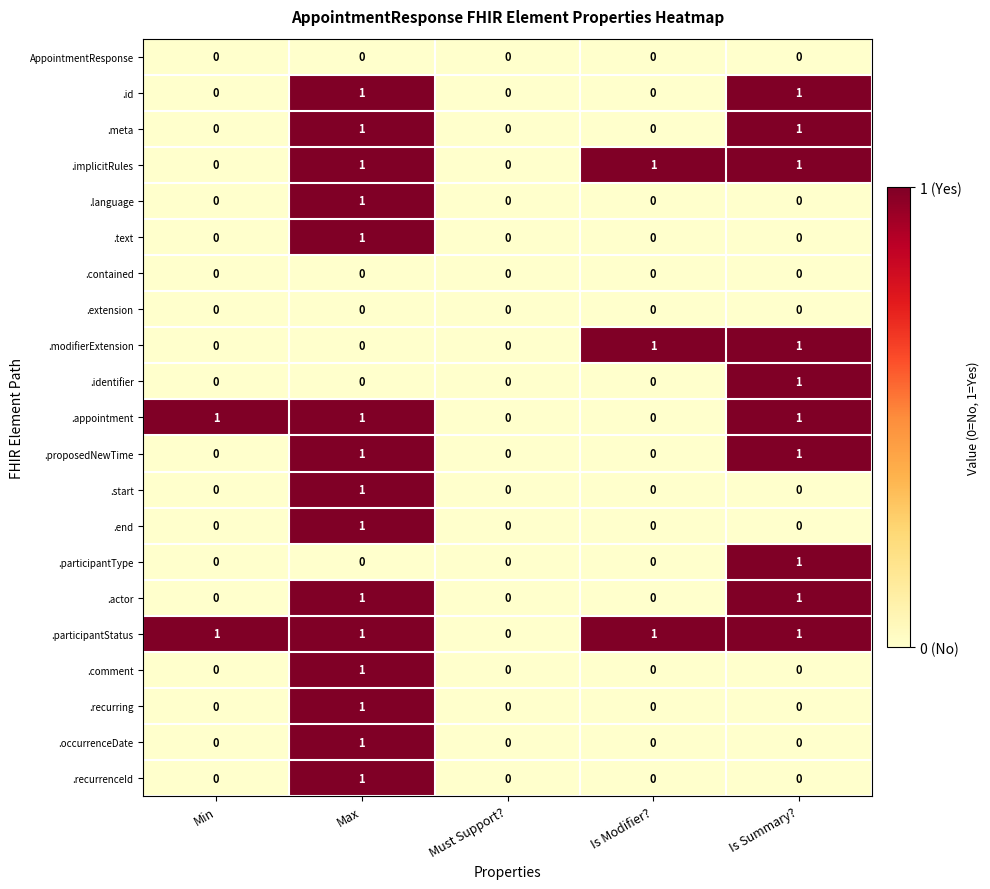

Count the .comment values in the range 0 to 1.

5